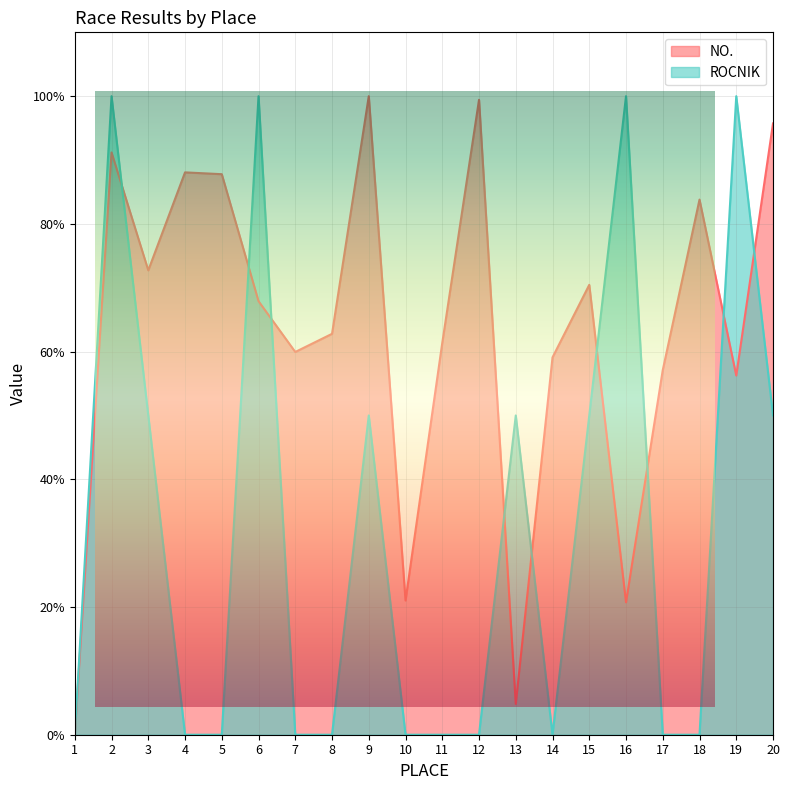

How many intersections are there between ROCNIK and NO.?

9